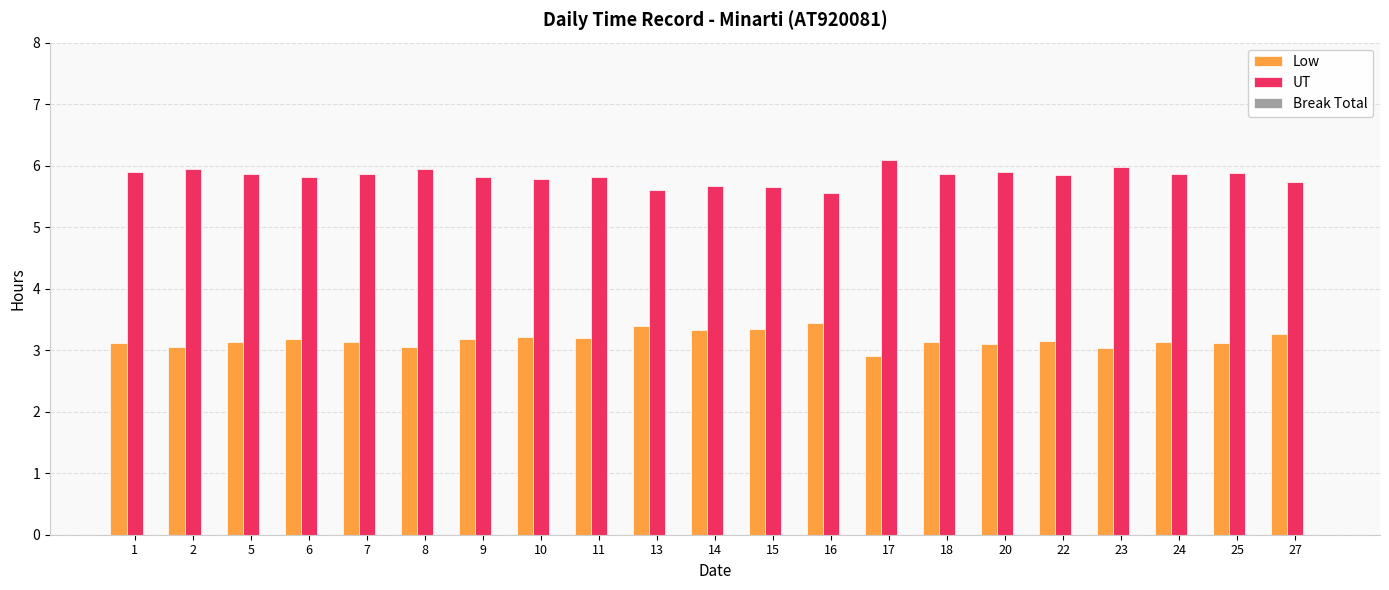

What is the minimum value for Low?

2.9